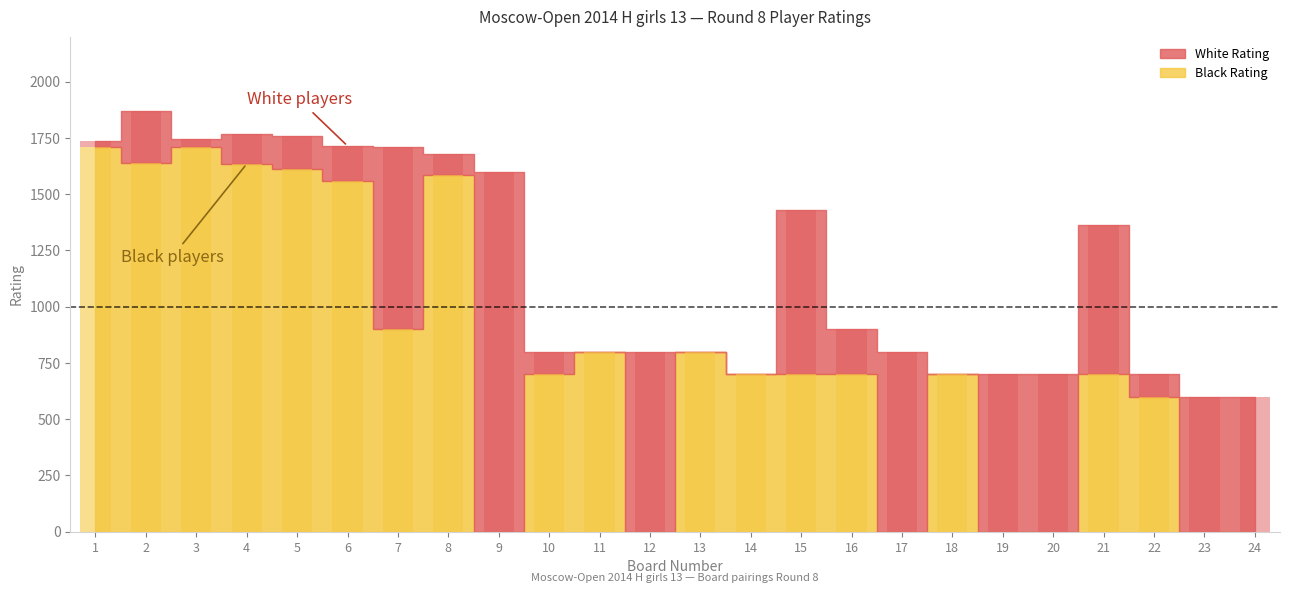

At which label does White Rating first exceed 800?

1